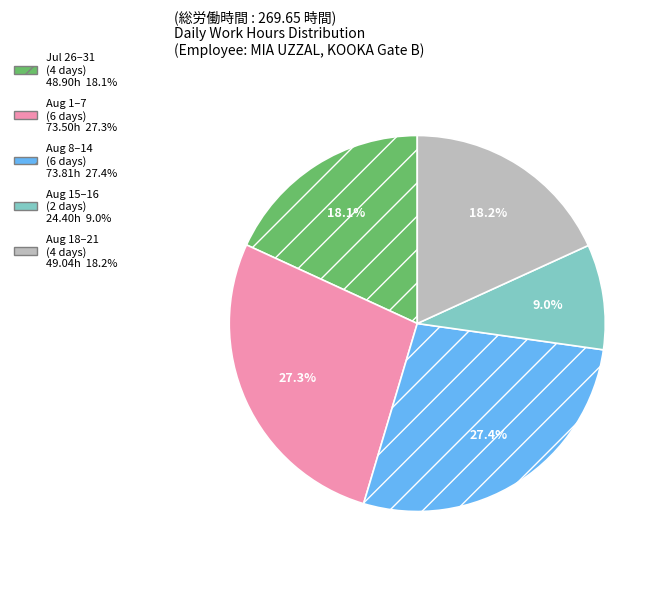

How many slices are in this pie chart?

5